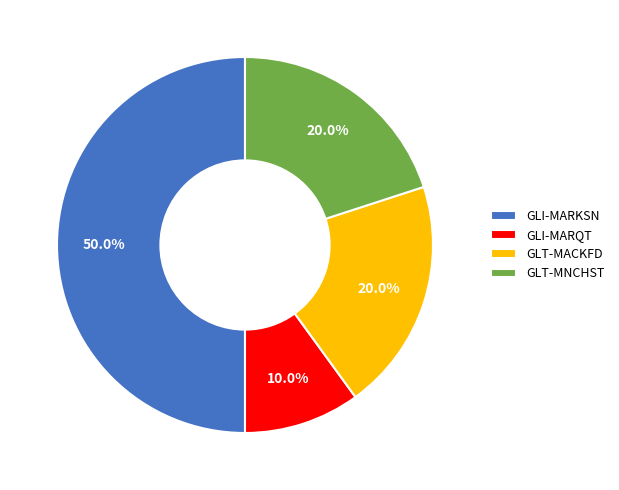

Is GLT-MNCHST the majority of the pie?

No